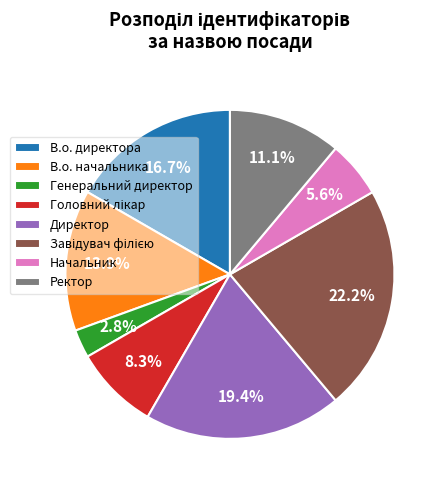

How many slices are in this pie chart?

8